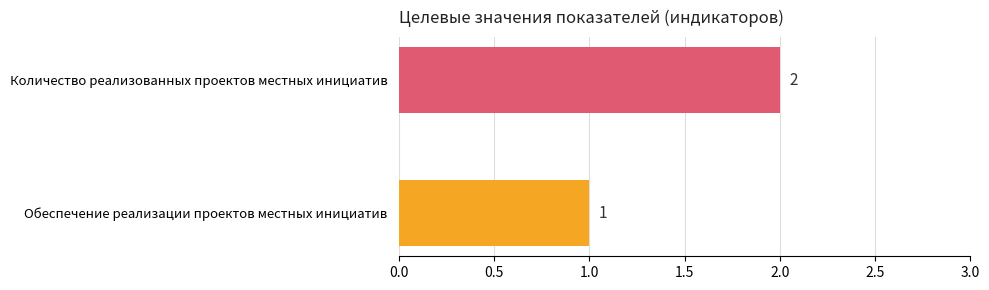

The chart shows a value of 1 at Количество реализованных проектов местных инициатив. True or false?

False